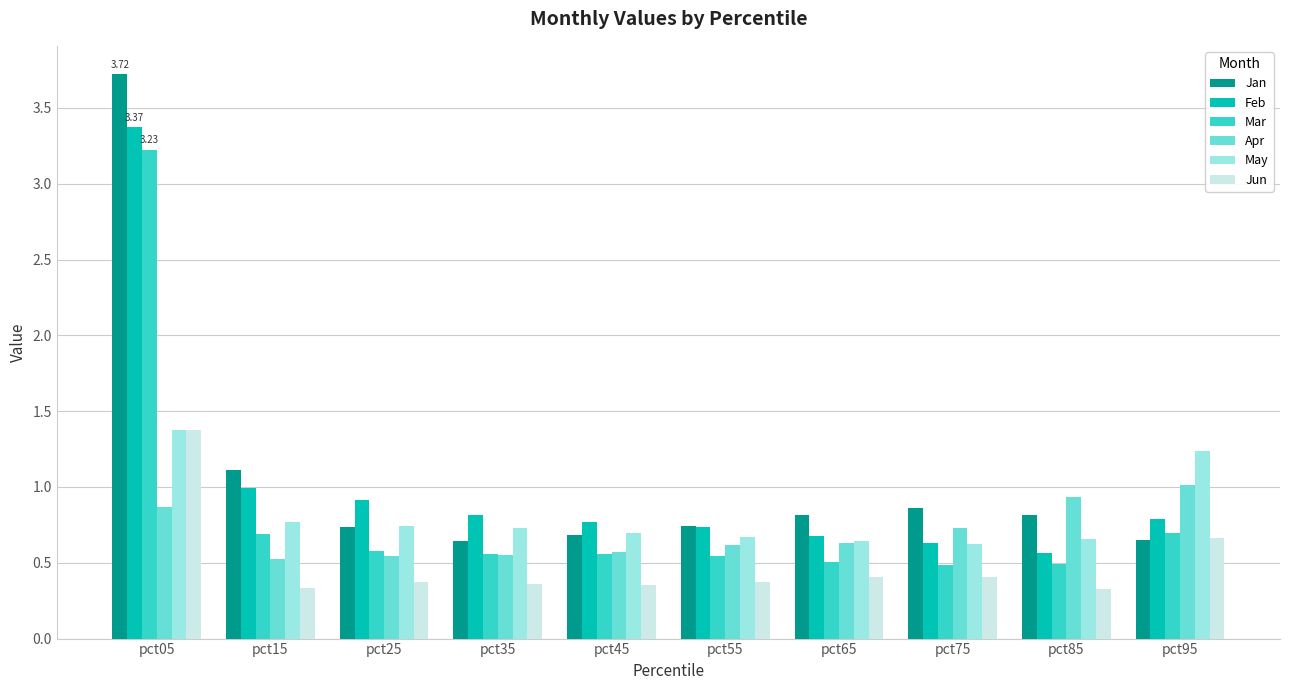

Which series has the largest total across all categories?

Jan